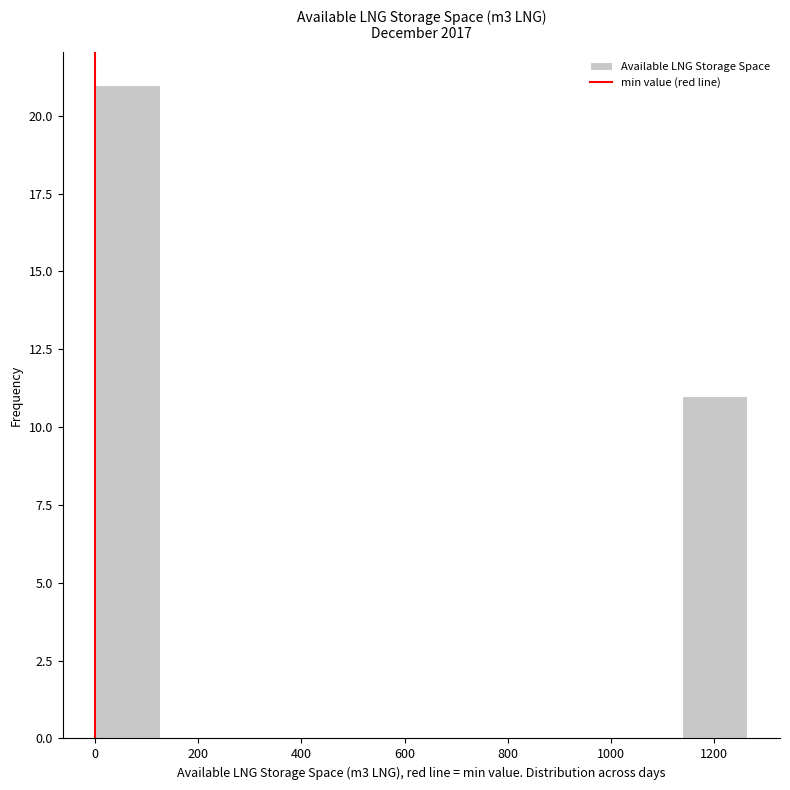

Which range on the x-axis has the tallest bar?

0 to 120